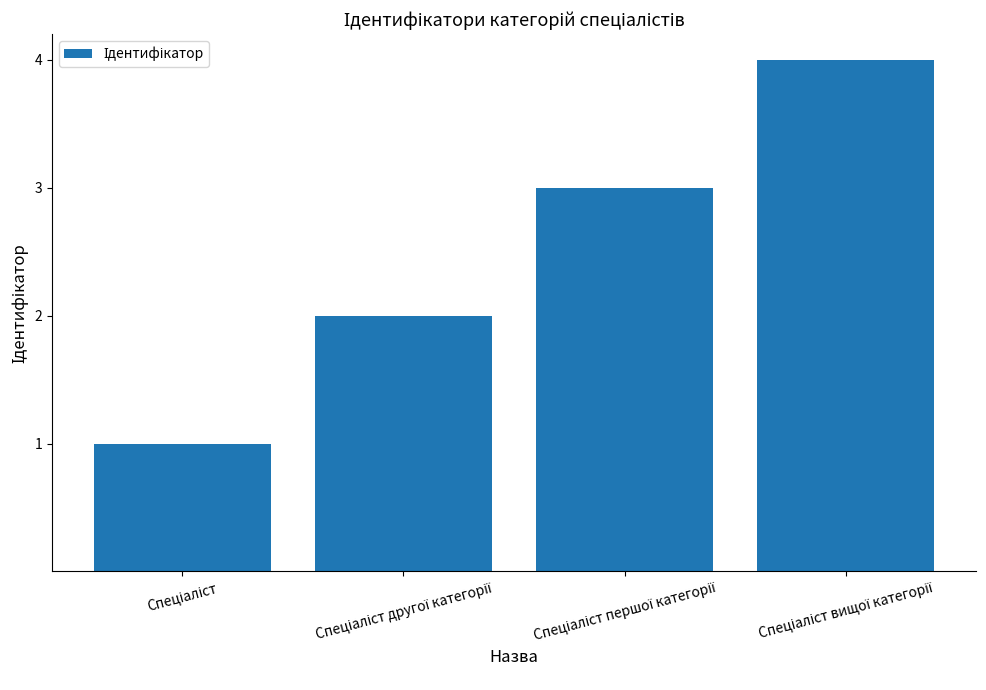

What is the greatest value displayed?

4